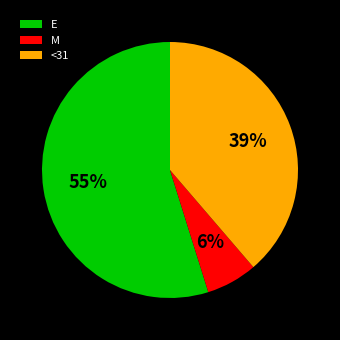

Approximately how many times larger is the value at M compared to <31?

0.2